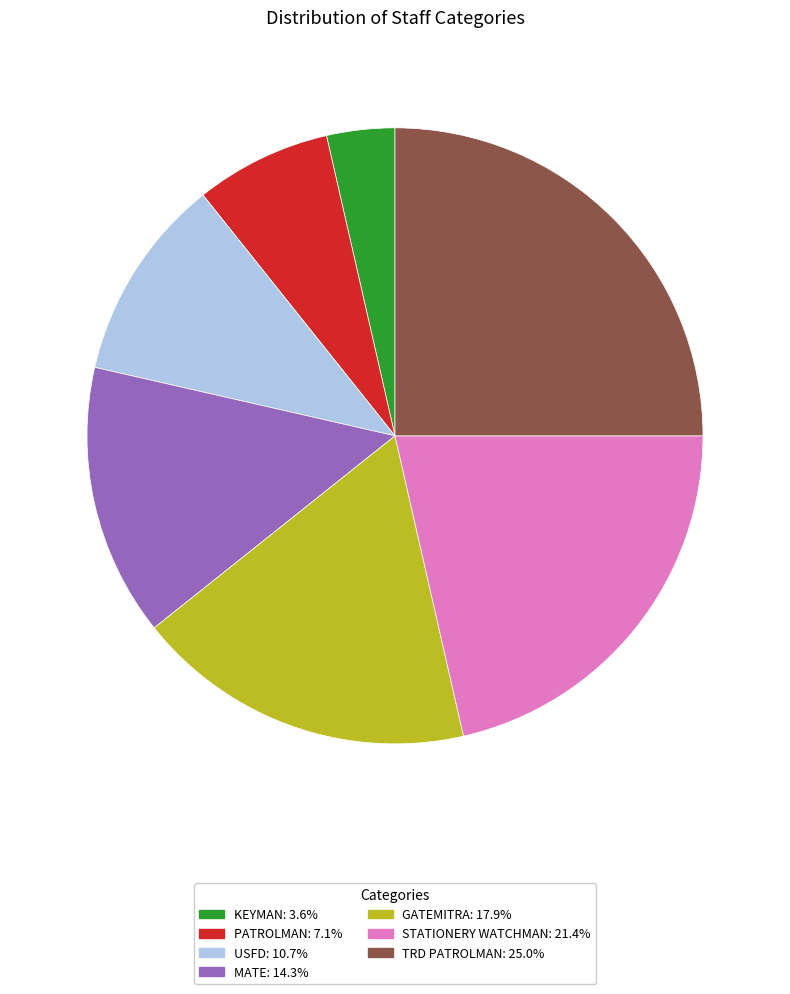

True or false: TRD PATROLMAN accounts for 25% of the total.

True